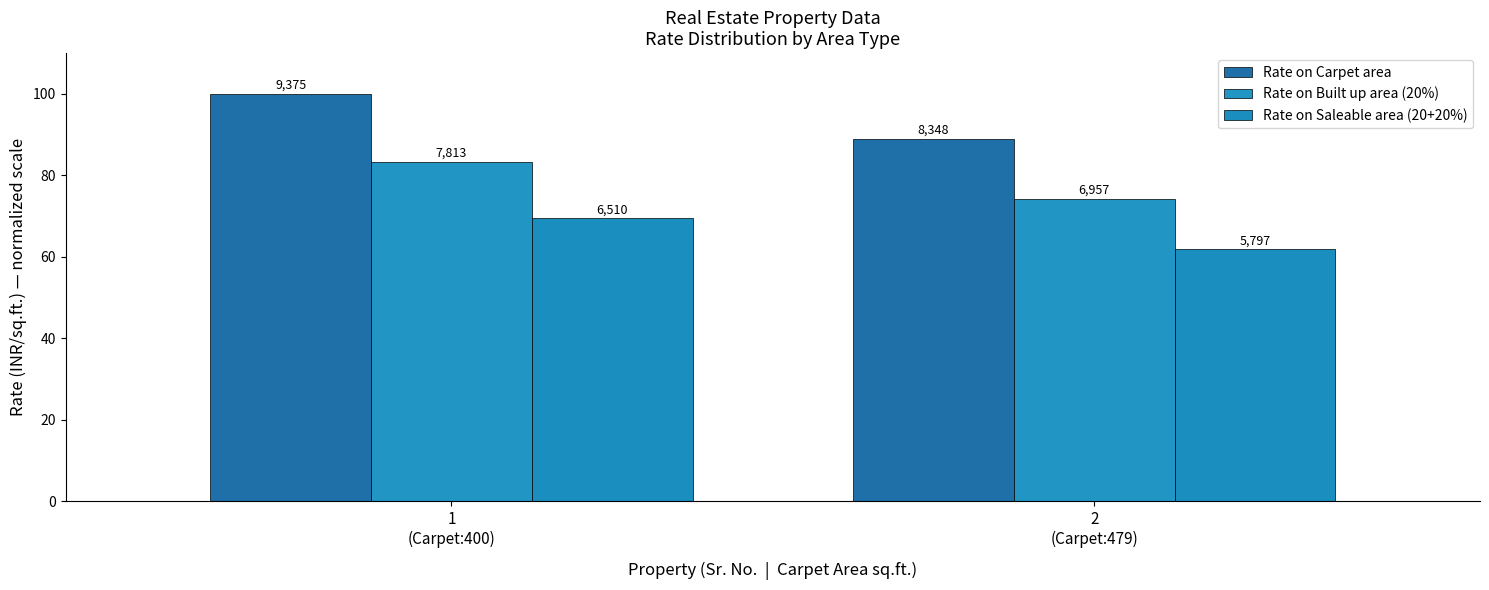

What is the sum of all Rate on Carpet area values?

189.0